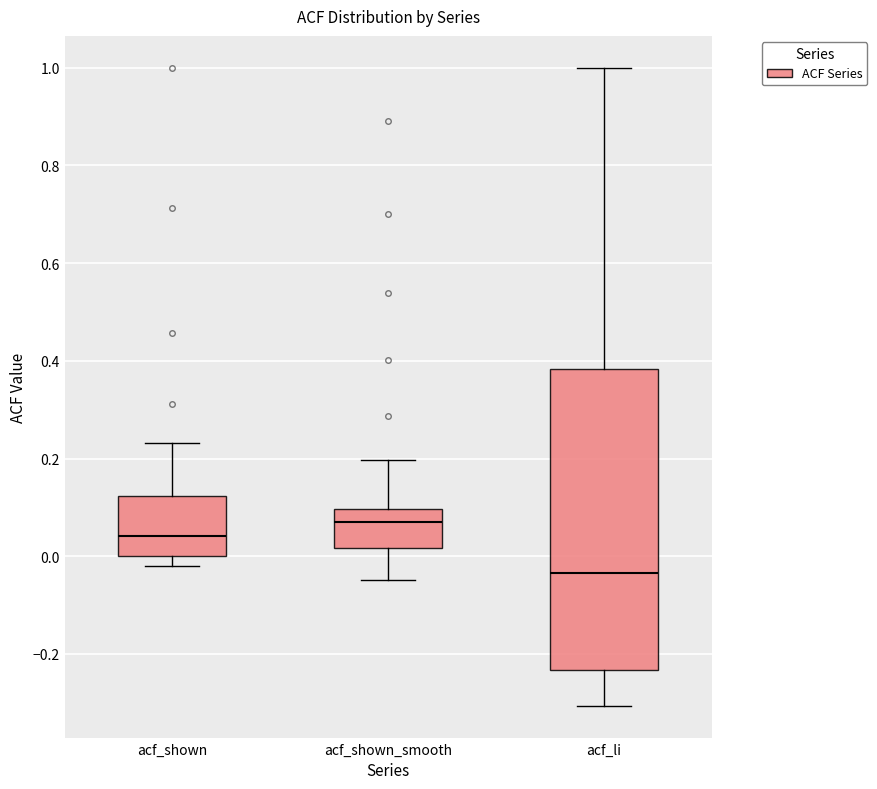

Which box has the highest median line?

acf_shown_smooth